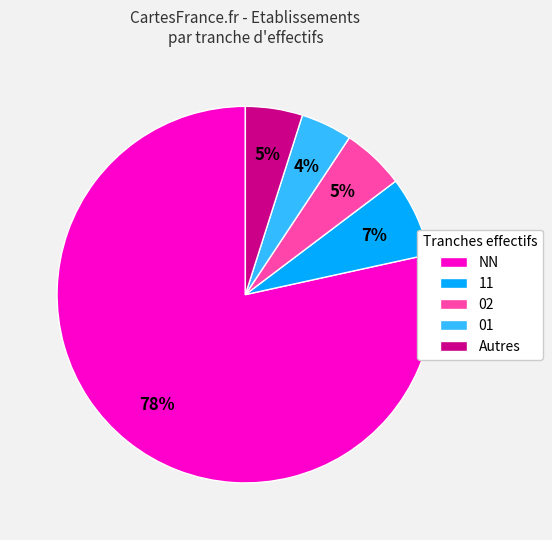

To the nearest percent, what is the average slice percentage?

20%